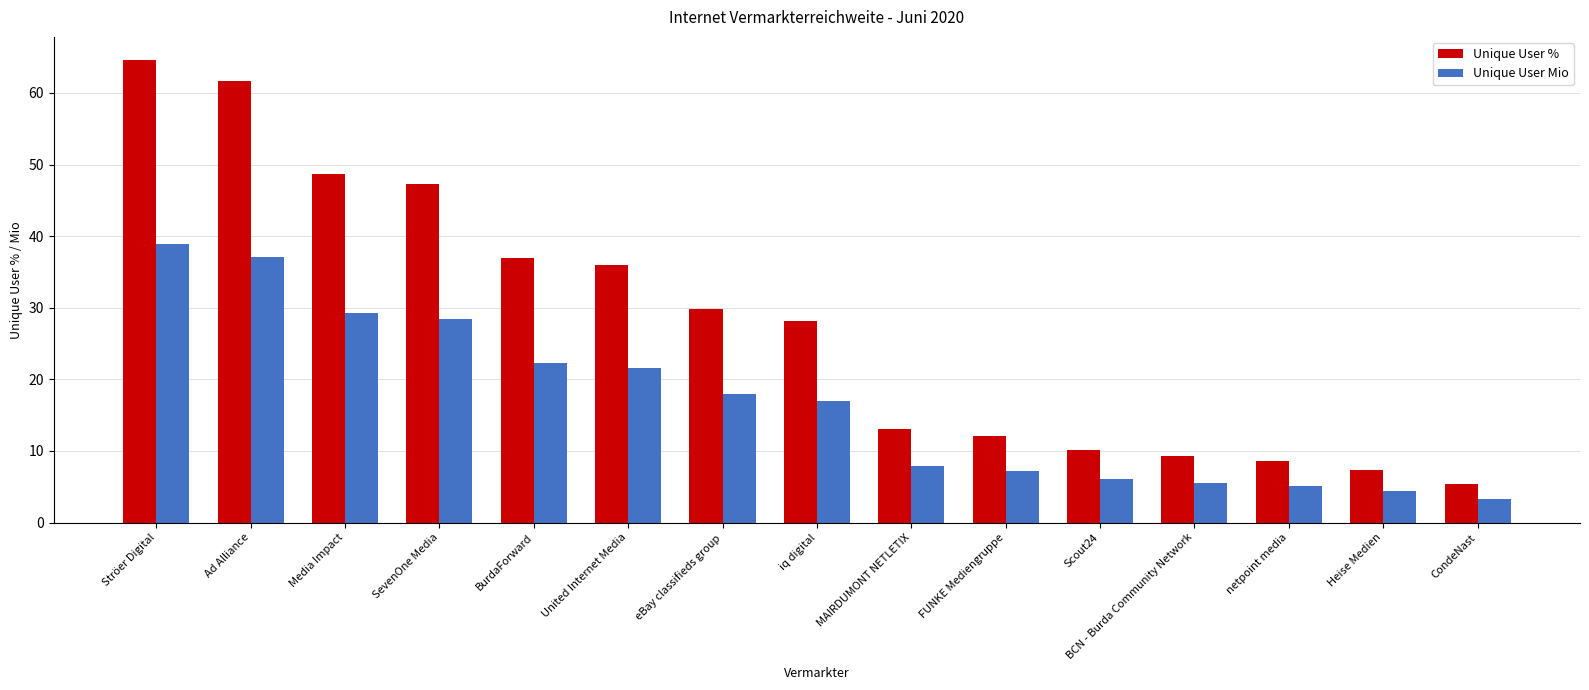

How many data points in Unique User % are above 28?

8